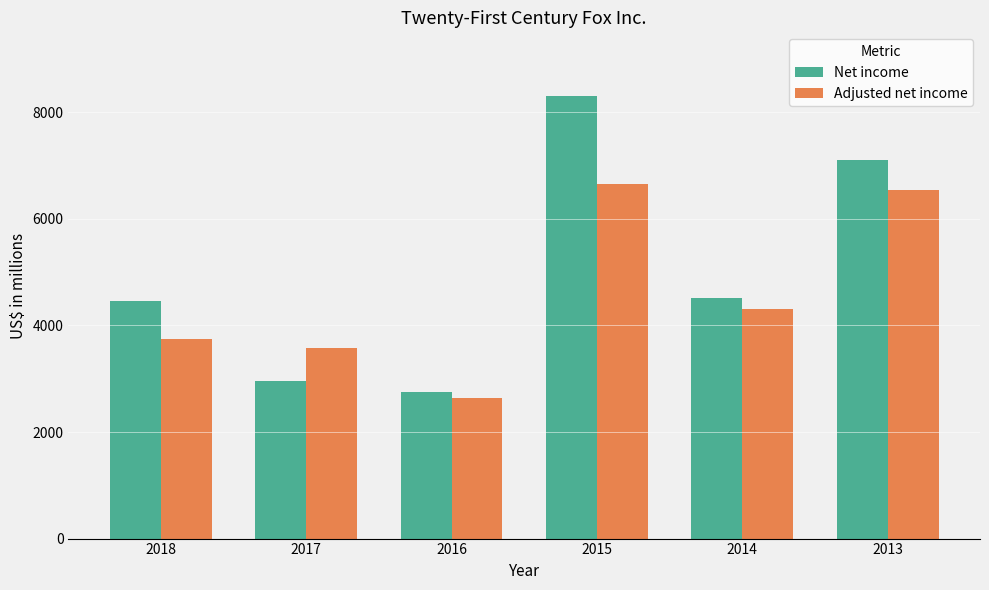

Which series has the largest range (max minus min)?

Net income